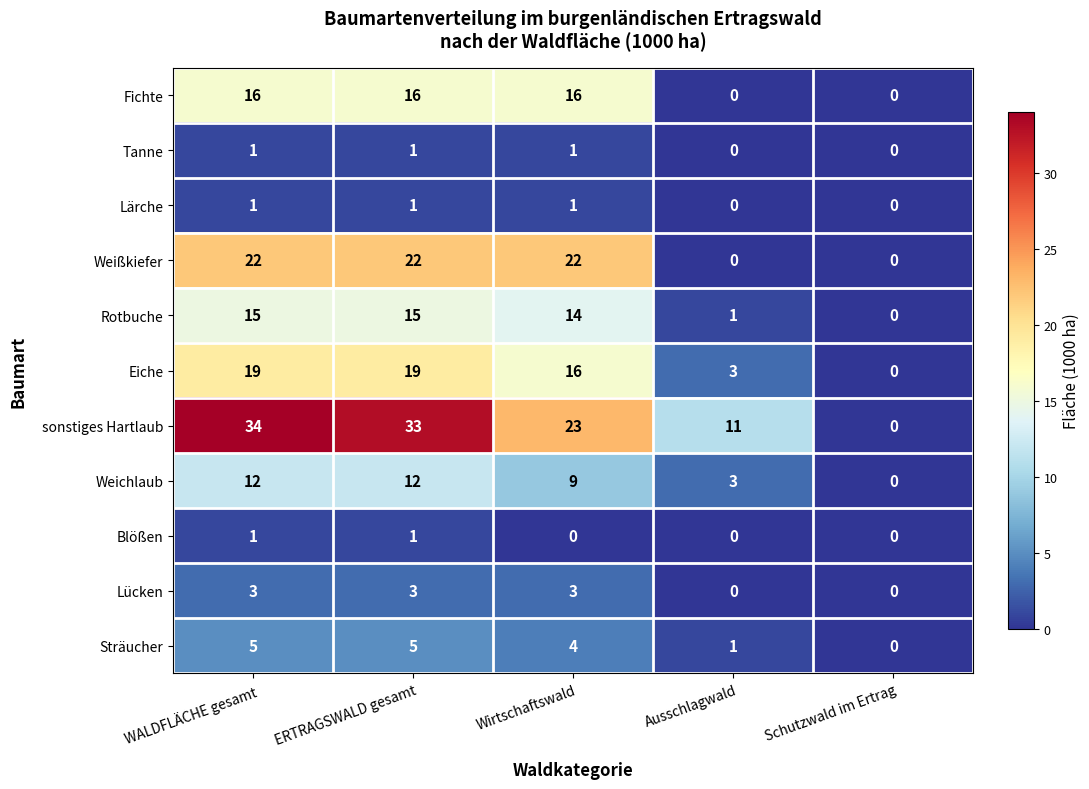

Which series has the largest range (max minus min)?

sonstiges Hartlaub